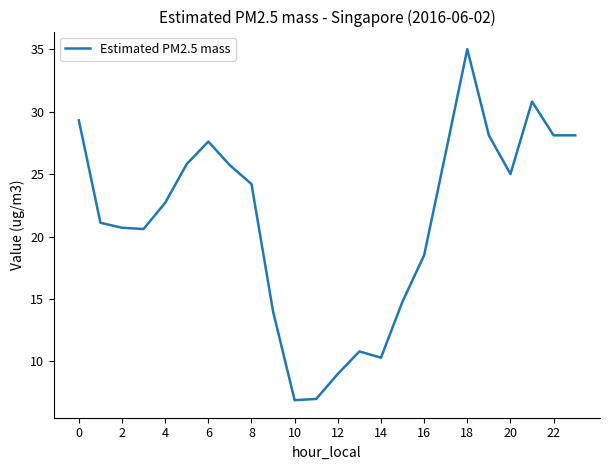

What is the difference between the maximum and minimum values?

28.1